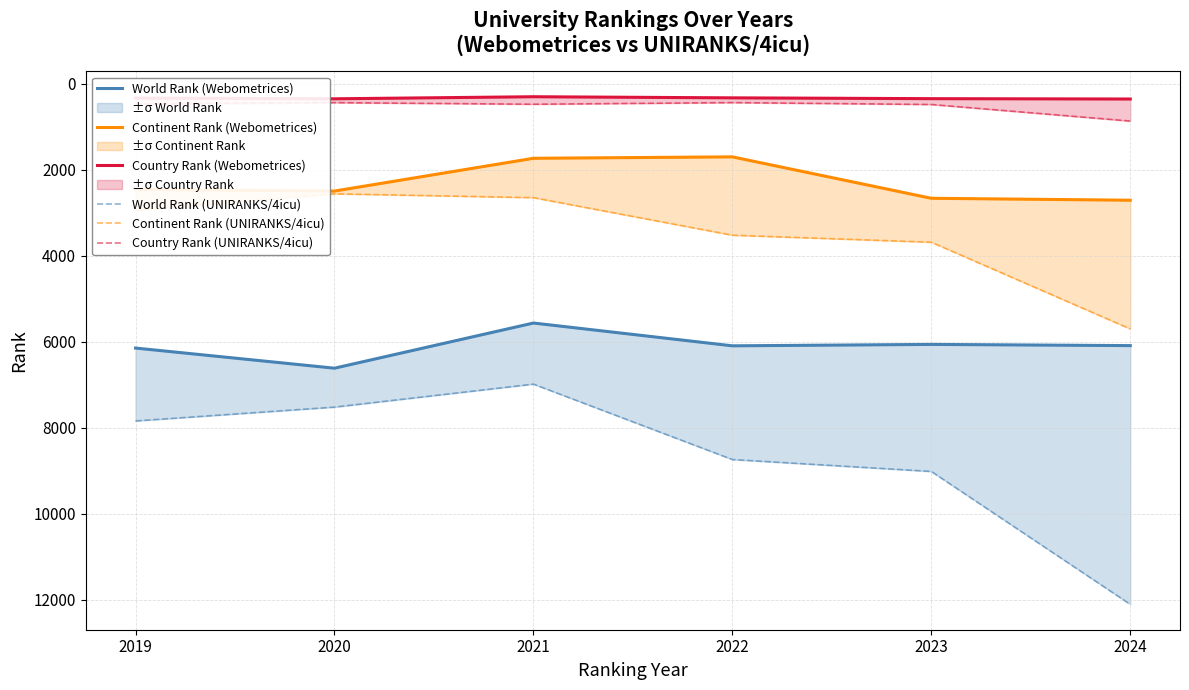

What is the sum of the Continent Rank (UNIRANKS/4icu) values at 2024 and 2023?

9380